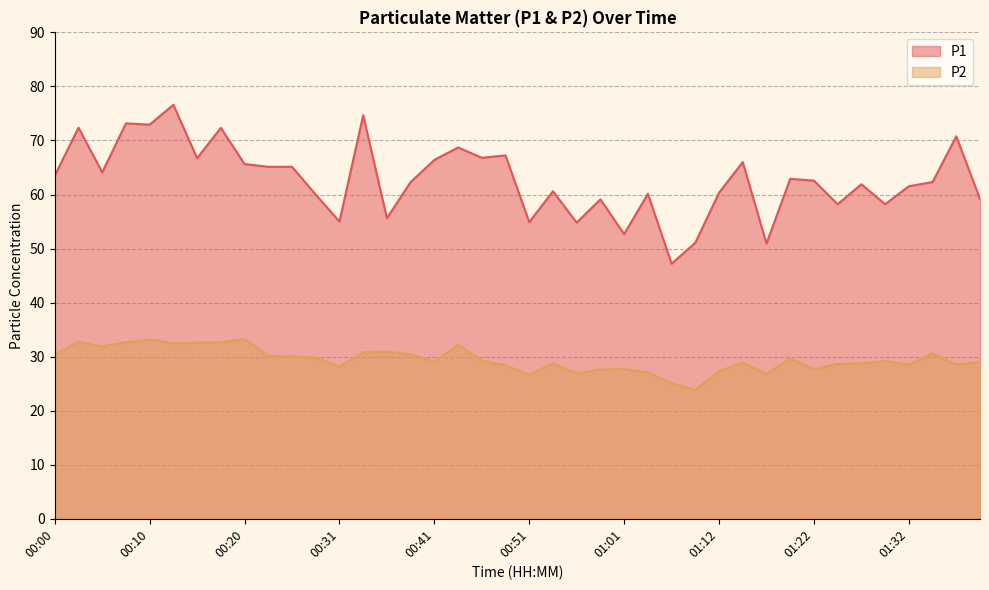

Reading left to right, extract all data points from this chart.

P1: 63.5	72.4	64.1	73.2	72.9	76.6	66.7	72.3	65.6	65.1	65.1	60.0	55.0	74.7	55.6	62.3	66.4	68.7	66.8	67.2	54.9	60.6	54.8	59.1	52.7	60.1	47.2	51.1	60.3	66.0	50.9	62.9	62.6	58.2	61.9	58.2	61.5	62.3	70.8	59.2
P2: 30.4	32.8	31.9	32.7	33.2	32.5	32.6	32.6	33.3	30.1	30.1	29.8	28.2	30.8	30.9	30.4	29.1	32.2	29.3	28.4	26.6	28.8	26.9	27.6	27.7	27.1	25.1	23.8	27.3	28.9	26.8	29.7	27.7	28.6	28.8	29.2	28.5	30.6	28.5	29.1